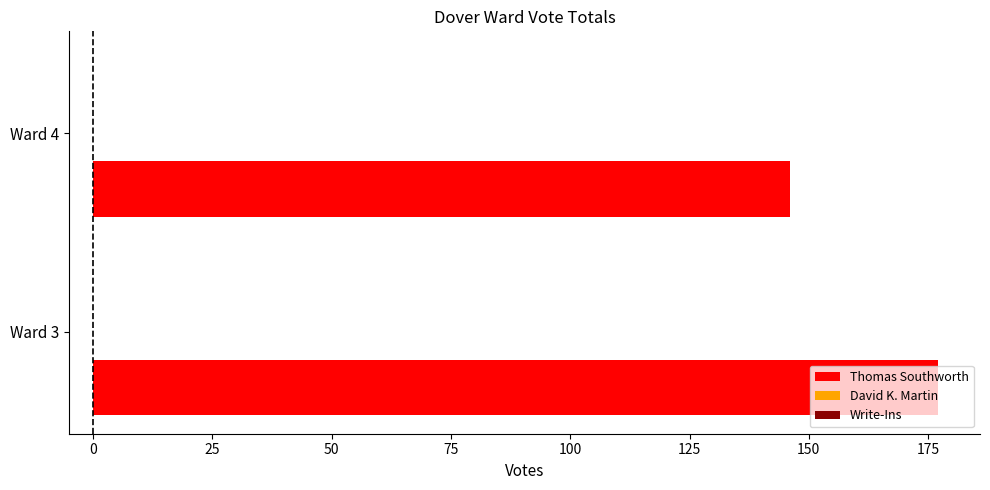

What is the greatest value displayed?

177